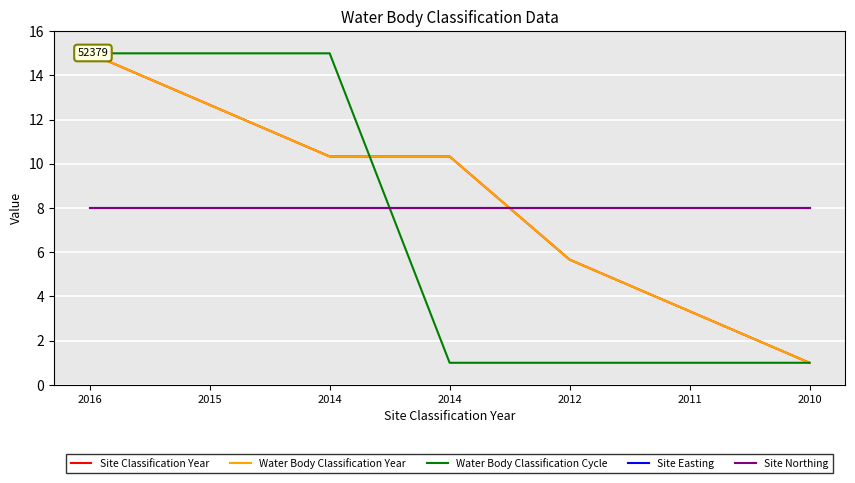

Between 2014 and 2011, which is larger?

2014